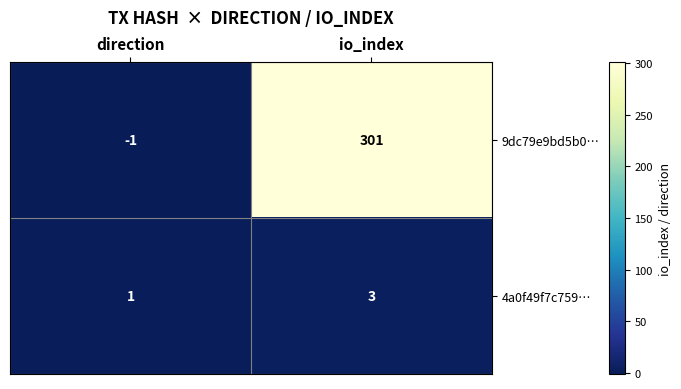

What is the total value across all series at io_index?

304